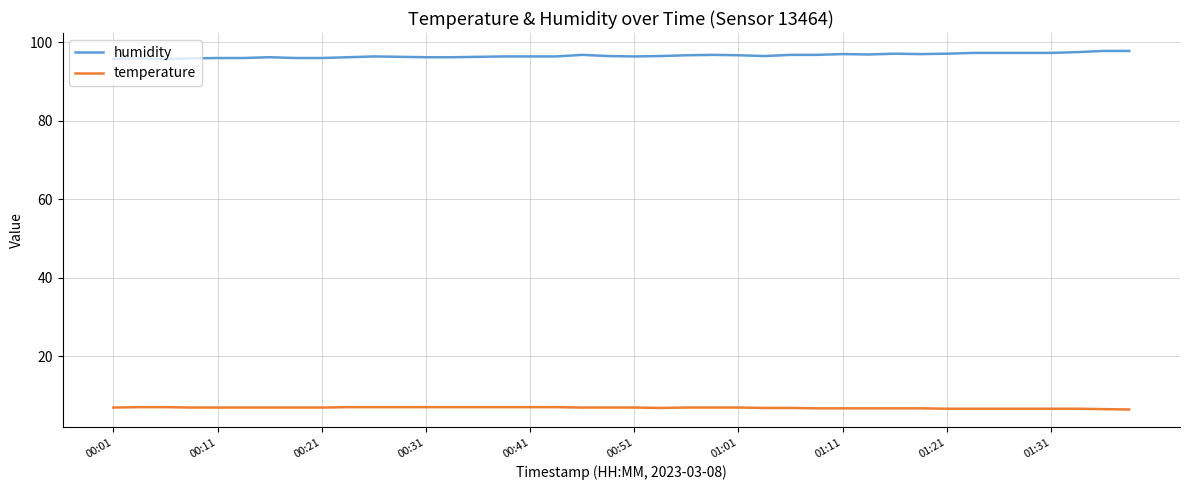

How many temperature values are between 6 and 7?

40